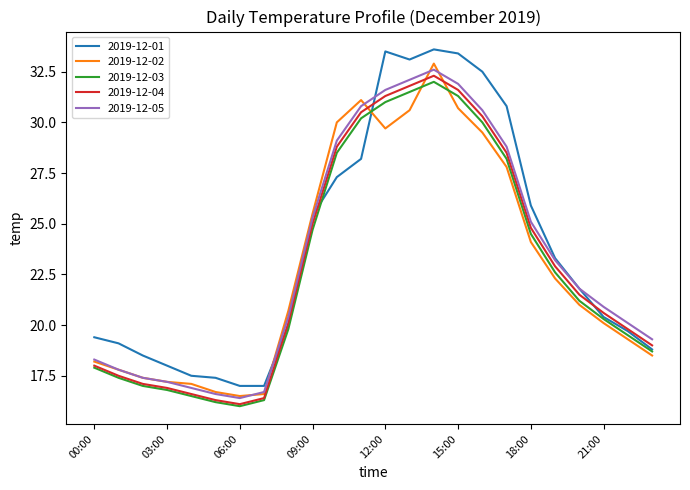

What is the sum of all 2019-12-04 values?

553.7